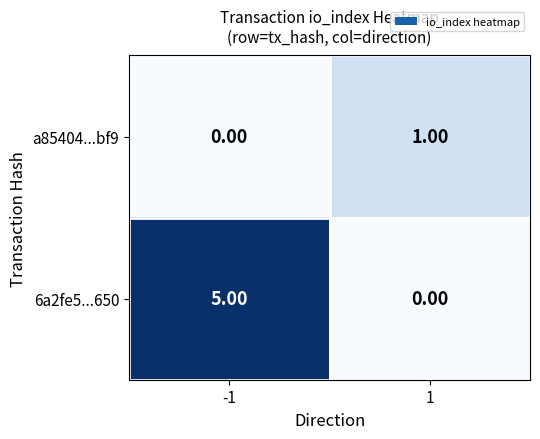

Which series has the largest total across all categories?

6a2fe5...650